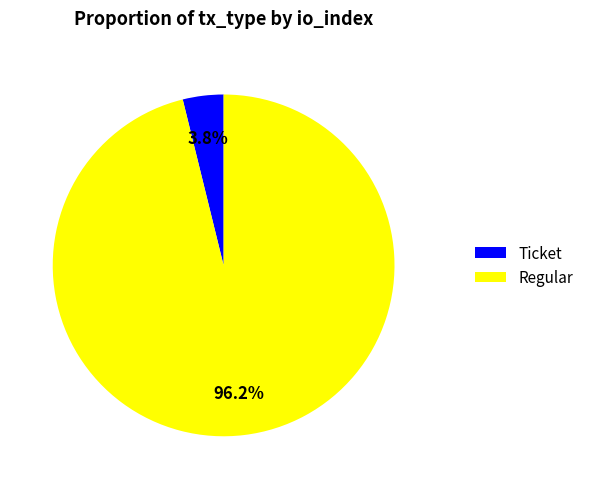

Rank the categories by value from lowest to highest.

Ticket, Regular